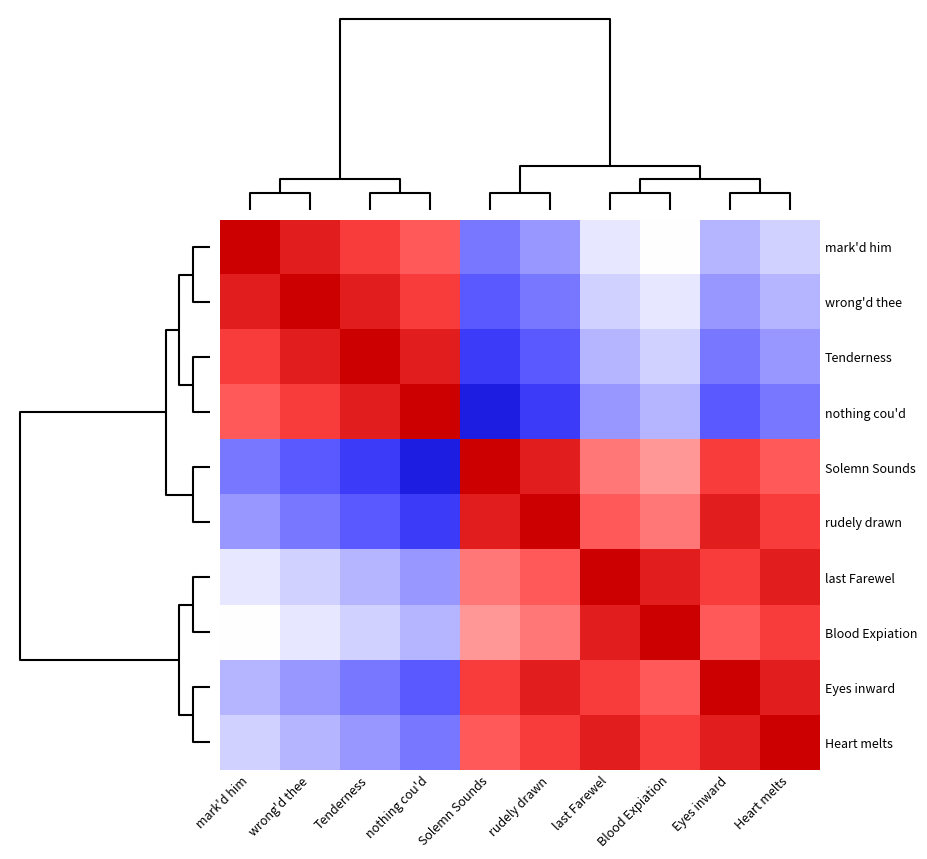

At how many categories does at least one series exceed 0?

10